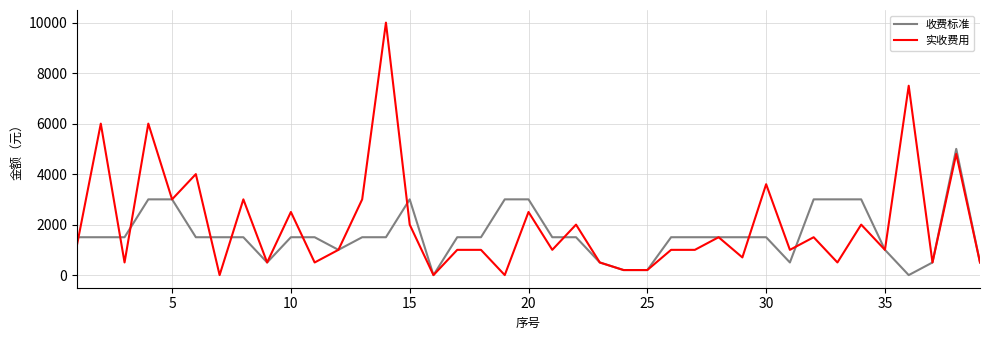

Which series has the widest spread of values?

实收费用